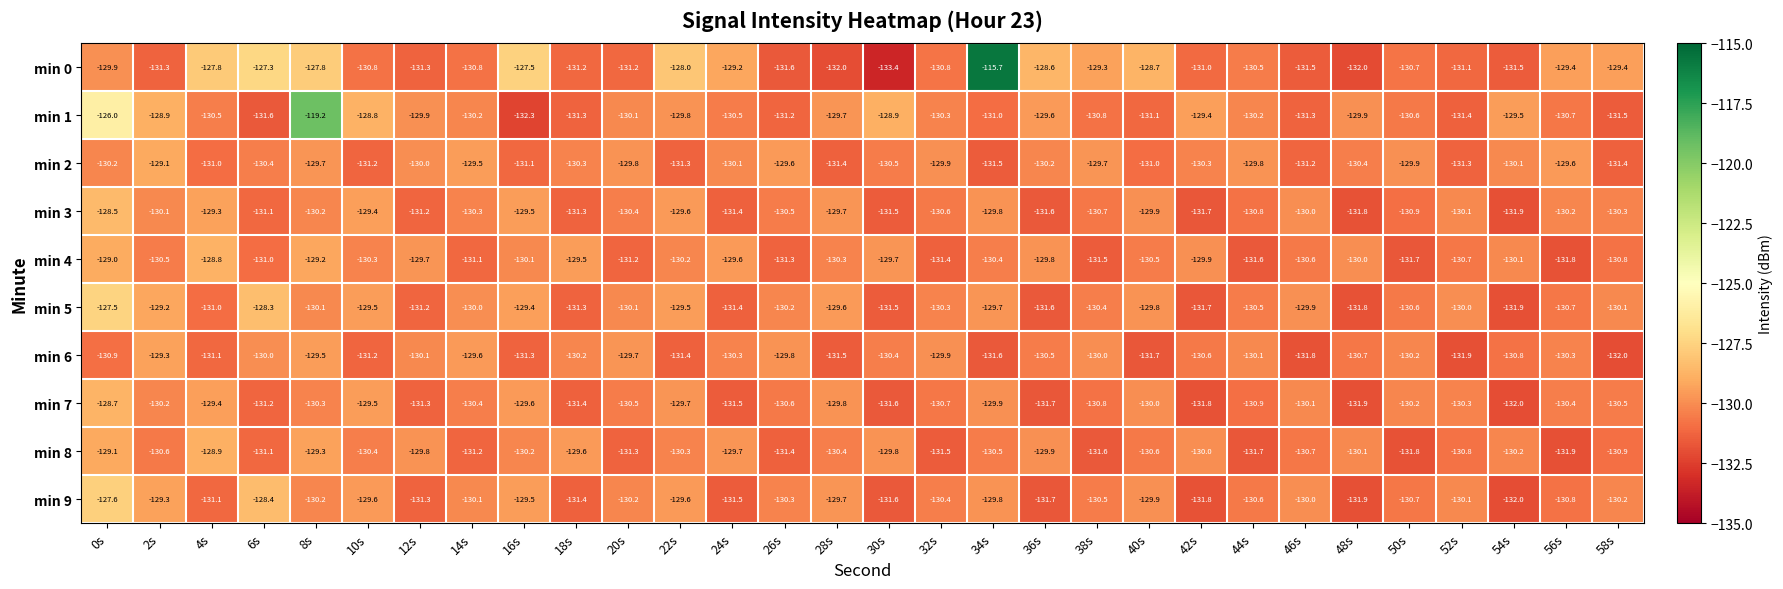

Where does the min 1 series first go above -130?

0s